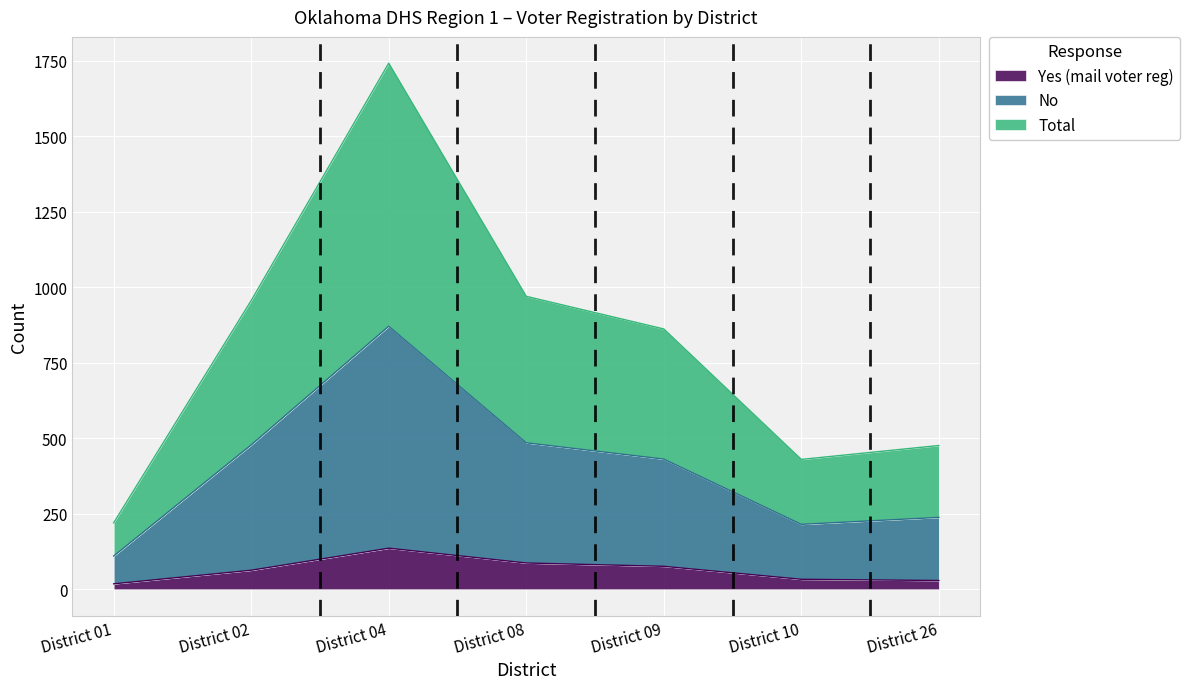

Reading left to right, what are all the values shown in this chart?

Yes (mail voter reg): District 01=18	District 02=63	District 04=136	District 08=87	District 09=76	District 10=33	District 26=29
No: District 01=110	District 02=478	District 04=871	District 08=485	District 09=431	District 10=215	District 26=238
Total: District 01=220	District 02=956	District 04=1742	District 08=970	District 09=862	District 10=430	District 26=476